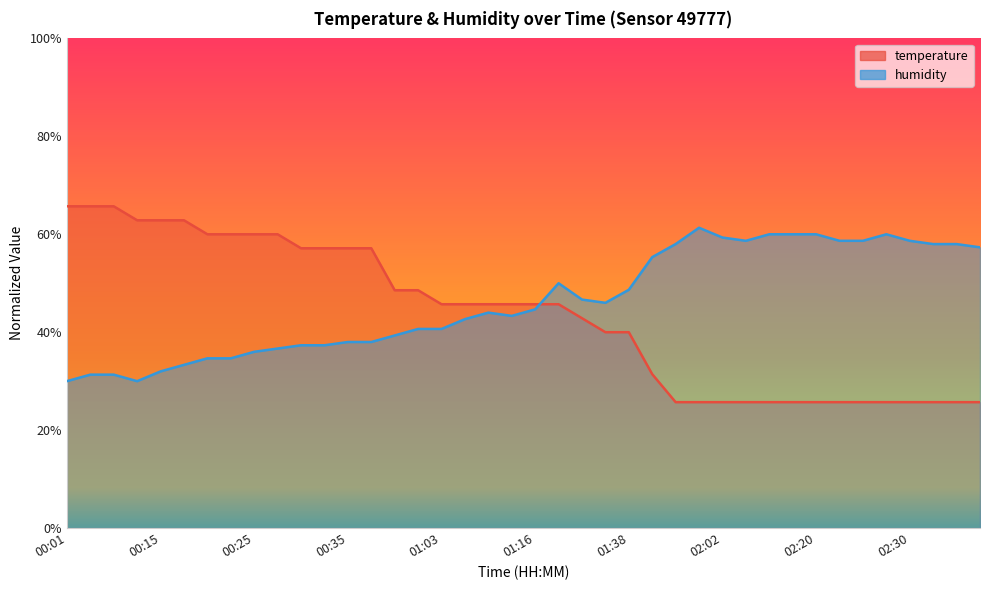

Does the chart display data point markers on the line(s)?

No